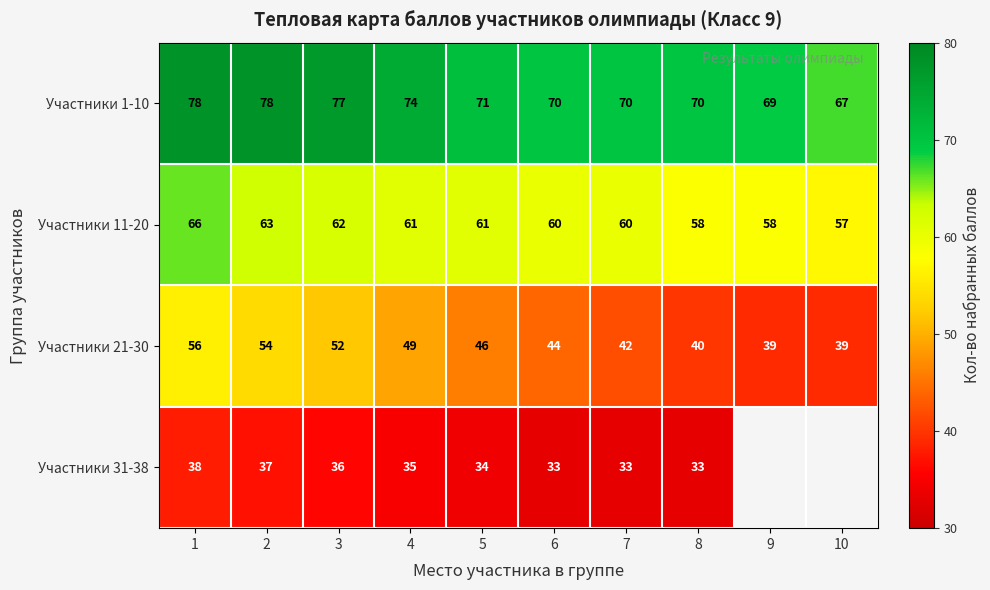

Where is Участники 21-30 nearest to the value 47?

5